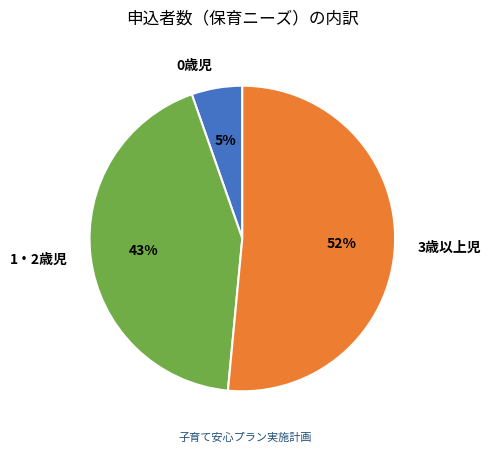

Count the number of slices in the pie.

3